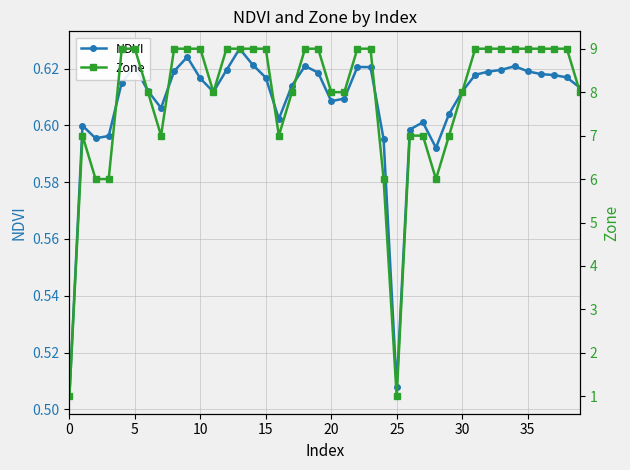

True or false: NDVI and Zone intersect in this chart.

False